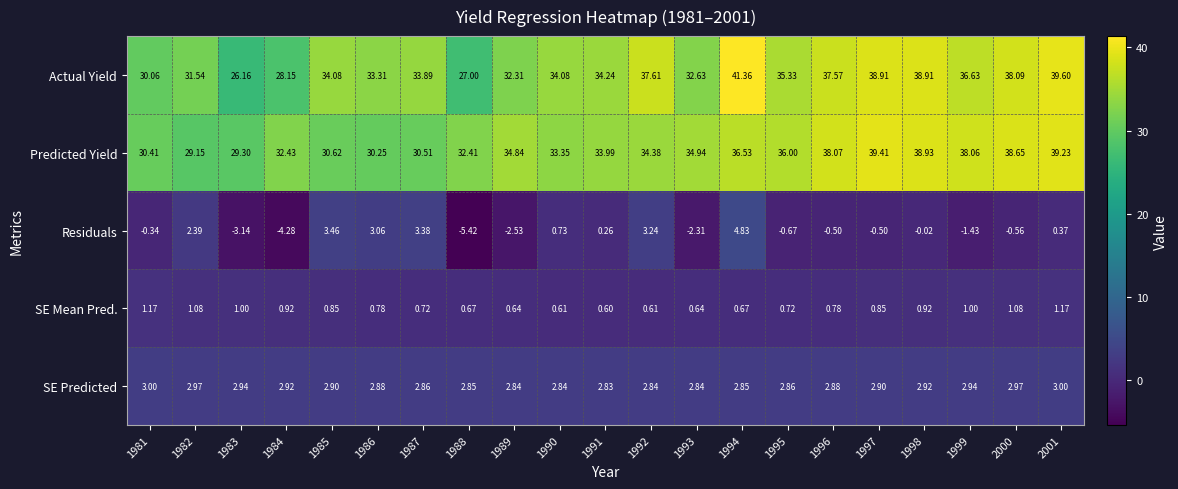

Which series changed the most between 1983 and 1992?

Actual Yield